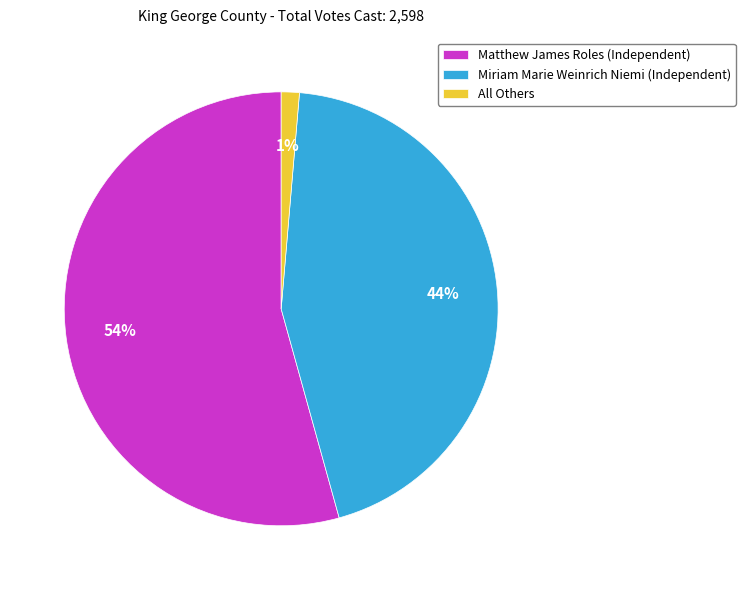

Between Miriam Marie Weinrich Niemi (Independent) and Matthew James Roles (Independent), which is larger?

Matthew James Roles (Independent)